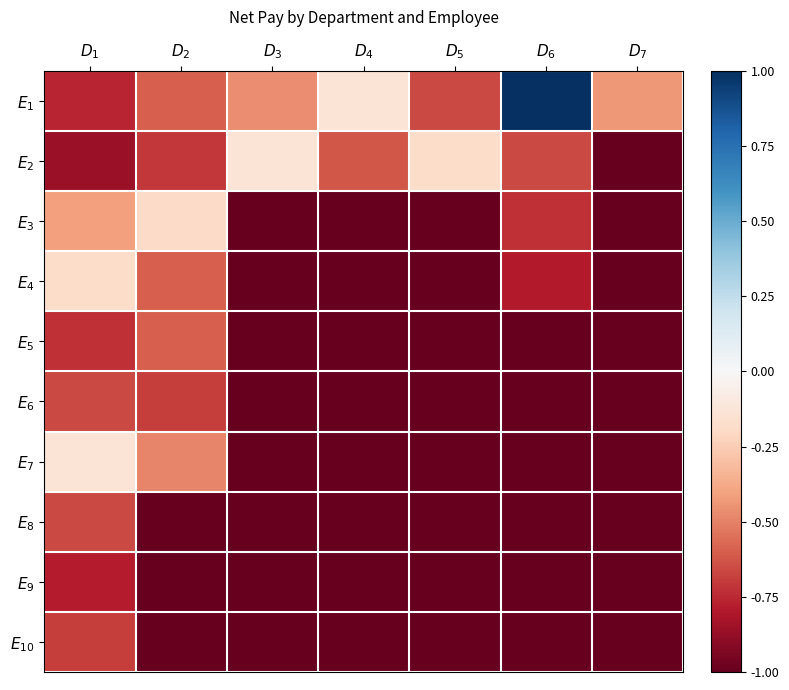

Reading left to right, what are all the values shown in this chart?

$E_{1}$: $D_{1}$=-0.8	$D_{2}$=-0.6	$D_{3}$=-0.5	$D_{4}$=-0.1	$D_{5}$=-0.7	$D_{6}$=1.0	$D_{7}$=-0.4
$E_{2}$: $D_{1}$=-0.9	$D_{2}$=-0.7	$D_{3}$=-0.1	$D_{4}$=-0.6	$D_{5}$=-0.2	$D_{6}$=-0.7	$D_{7}$=-1.0
$E_{3}$: $D_{1}$=-0.4	$D_{2}$=-0.2	$D_{3}$=-1.0	$D_{4}$=-1.0	$D_{5}$=-1.0	$D_{6}$=-0.7	$D_{7}$=-1.0
$E_{4}$: $D_{1}$=-0.2	$D_{2}$=-0.6	$D_{3}$=-1.0	$D_{4}$=-1.0	$D_{5}$=-1.0	$D_{6}$=-0.8	$D_{7}$=-1.0
$E_{5}$: $D_{1}$=-0.7	$D_{2}$=-0.6	$D_{3}$=-1.0	$D_{4}$=-1.0	$D_{5}$=-1.0	$D_{6}$=-1.0	$D_{7}$=-1.0
$E_{6}$: $D_{1}$=-0.7	$D_{2}$=-0.7	$D_{3}$=-1.0	$D_{4}$=-1.0	$D_{5}$=-1.0	$D_{6}$=-1.0	$D_{7}$=-1.0
$E_{7}$: $D_{1}$=-0.1	$D_{2}$=-0.5	$D_{3}$=-1.0	$D_{4}$=-1.0	$D_{5}$=-1.0	$D_{6}$=-1.0	$D_{7}$=-1.0
$E_{8}$: $D_{1}$=-0.7	$D_{2}$=-1.0	$D_{3}$=-1.0	$D_{4}$=-1.0	$D_{5}$=-1.0	$D_{6}$=-1.0	$D_{7}$=-1.0
$E_{9}$: $D_{1}$=-0.8	$D_{2}$=-1.0	$D_{3}$=-1.0	$D_{4}$=-1.0	$D_{5}$=-1.0	$D_{6}$=-1.0	$D_{7}$=-1.0
$E_{10}$: $D_{1}$=-0.7	$D_{2}$=-1.0	$D_{3}$=-1.0	$D_{4}$=-1.0	$D_{5}$=-1.0	$D_{6}$=-1.0	$D_{7}$=-1.0